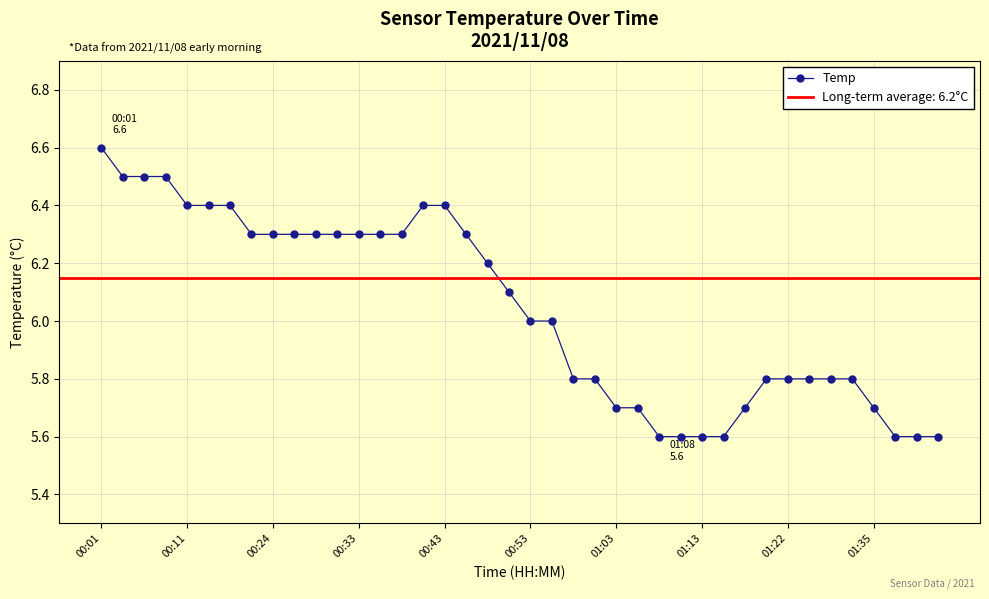

The chart shows a value of 5.6 at 38. True or false?

True